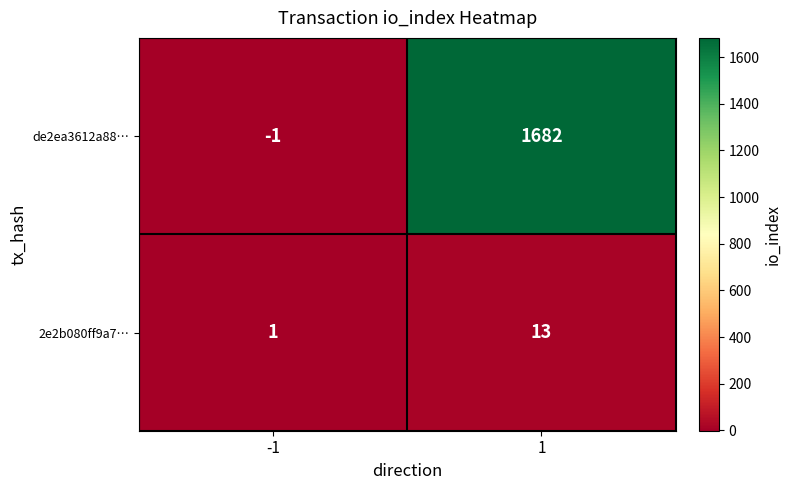

Reading left to right, what are all the values shown in this chart?

de2ea3612a88…: -1	1682
2e2b080ff9a7…: 1	13